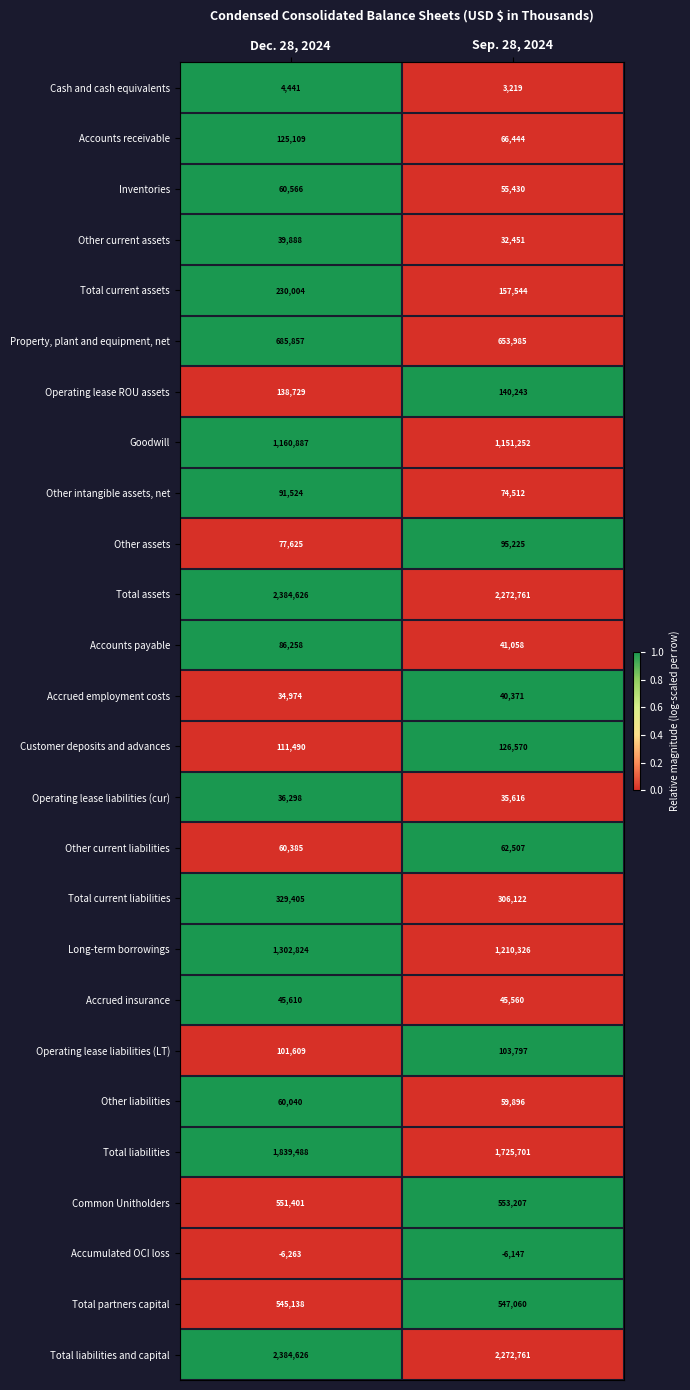

Rank the categories by Other assets value from highest to lowest.

Sep. 28, 2024, Dec. 28, 2024